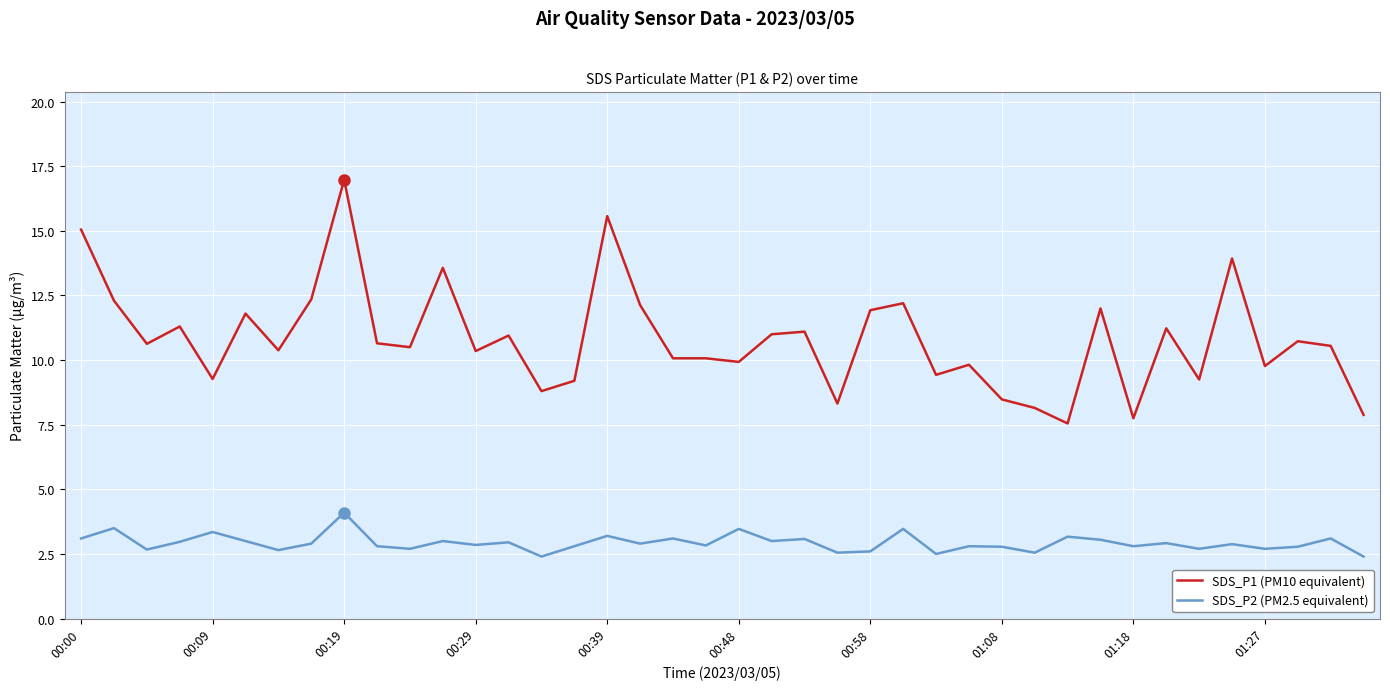

What is the minimum value shown in the chart?

2.4